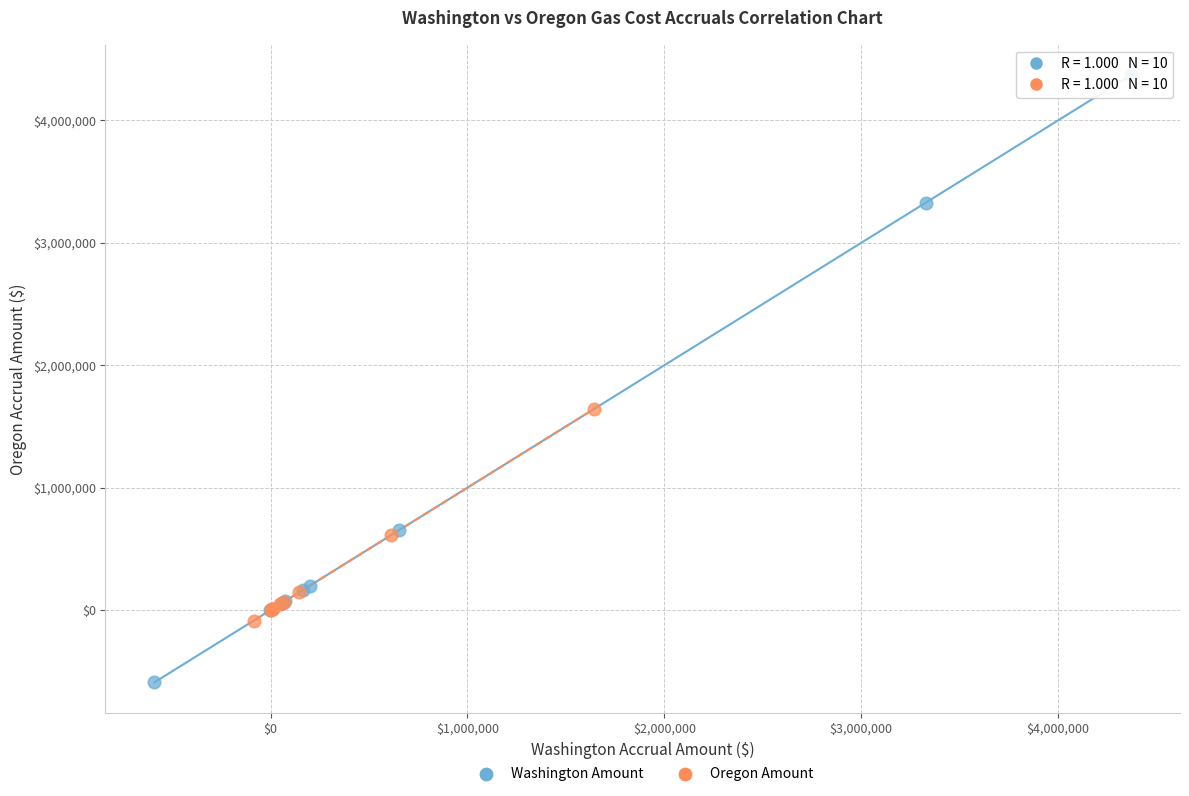

Which series contains the highest Y value?

Washington Amount